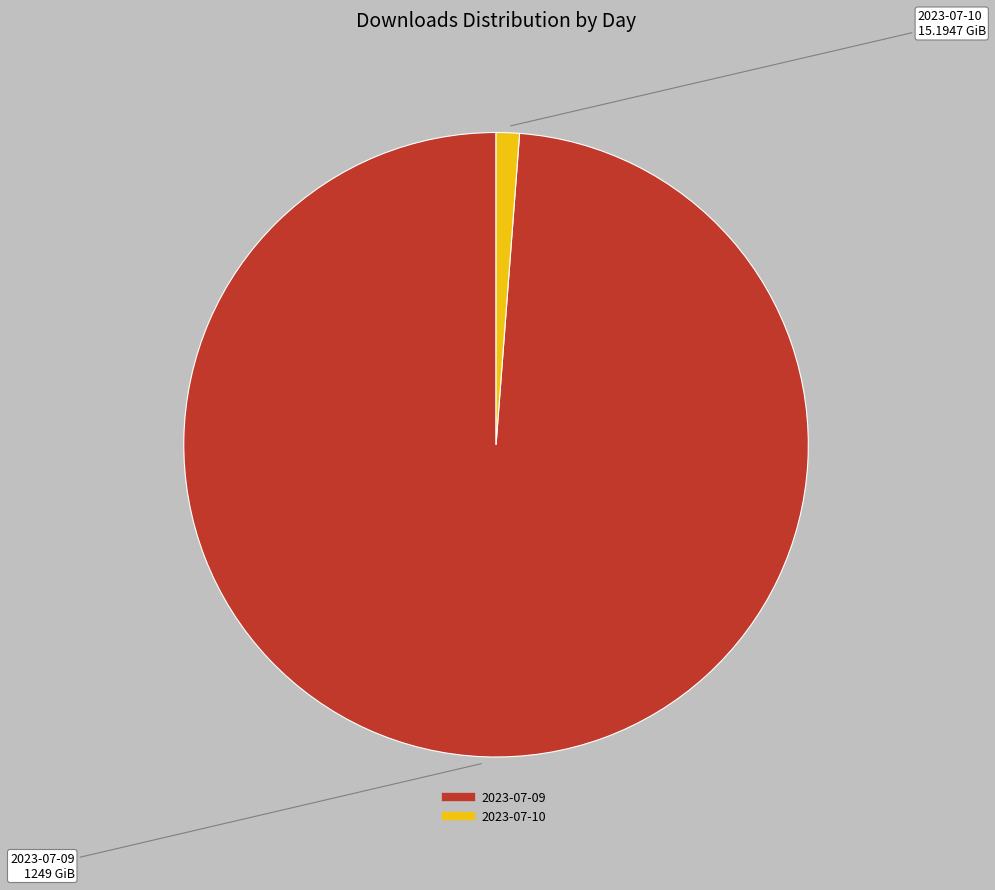

Count the number of slices in the pie.

2